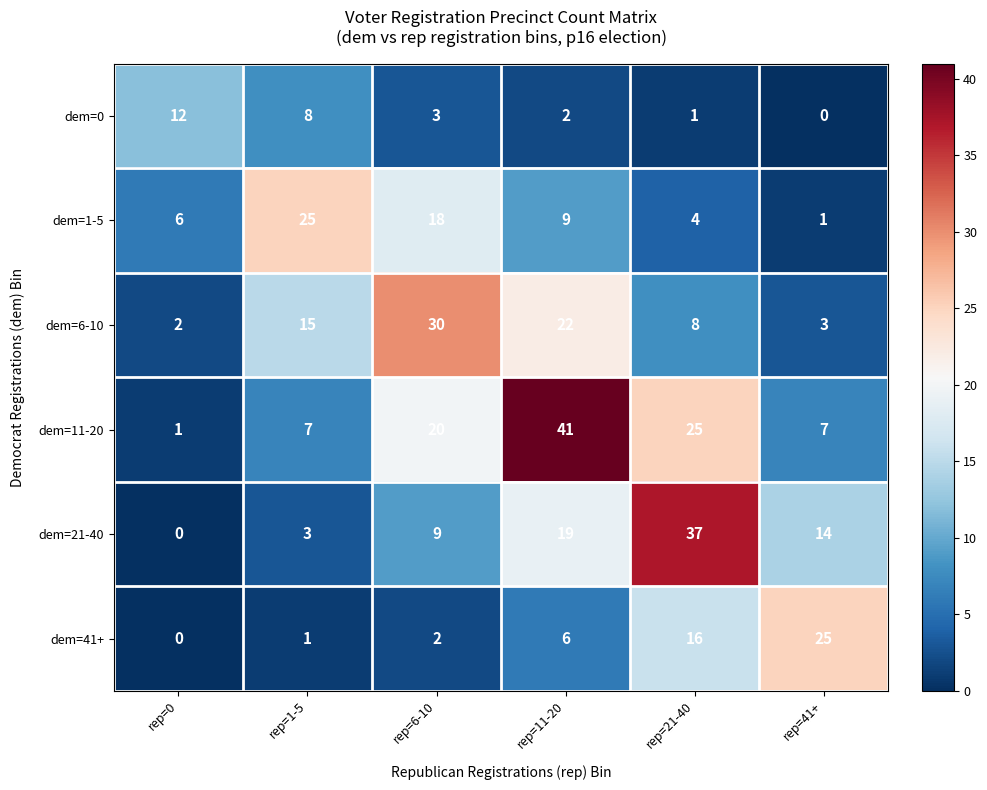

List the labels in order of dem=0 value, largest first.

rep=0, rep=1-5, rep=6-10, rep=11-20, rep=21-40, rep=41+